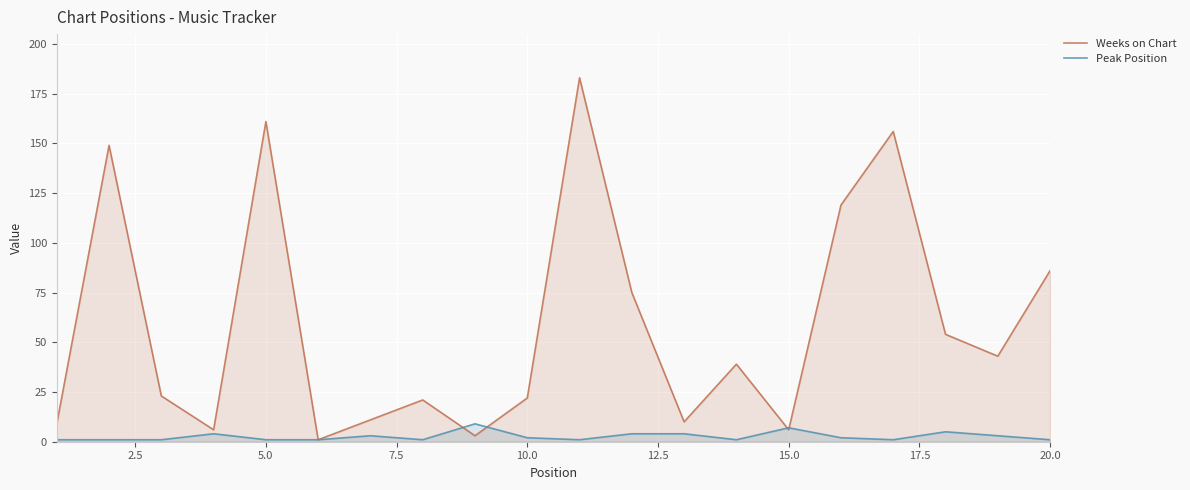

List the series in order of their overall mean, lowest first.

Peak Position, Weeks on Chart